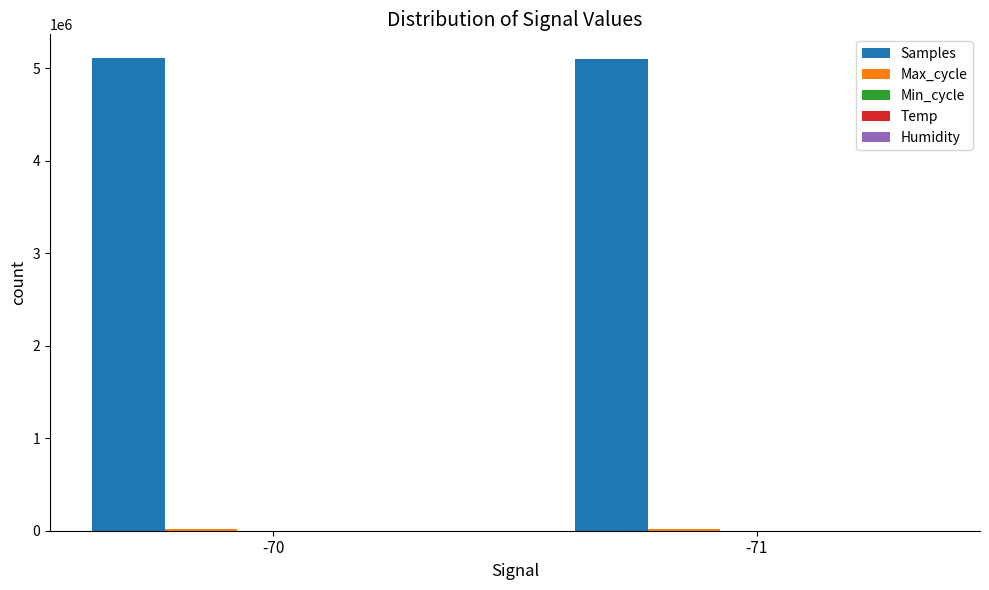

How many series are shown in this chart?

5